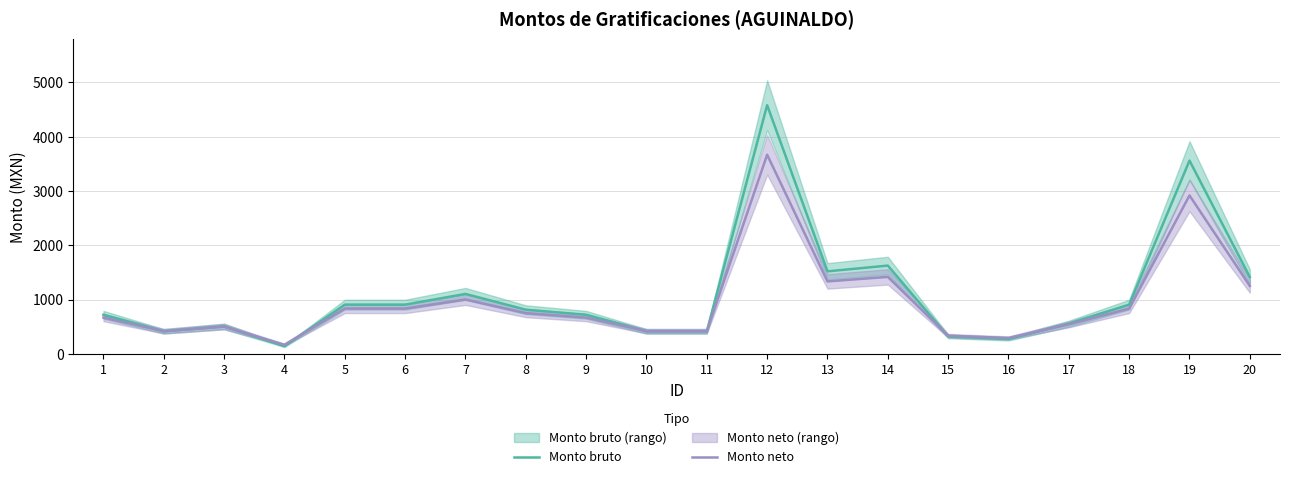

Reading right to left, what are all the values shown in this chart?

Monto bruto: 1412.7	3558.2	905.4	554.4	272.4	319.1	1624.6	1518.6	4579.0	413.2	413.2	718.4	811.9	1103.0	905.4	905.4	138.8	505.0	413.2	718.4
Monto neto: 1250.0	2916.7	833.3	541.7	291.7	333.3	1416.7	1333.3	3666.7	416.7	416.7	666.7	750.0	1000.0	833.3	833.3	166.7	500.0	416.7	666.7